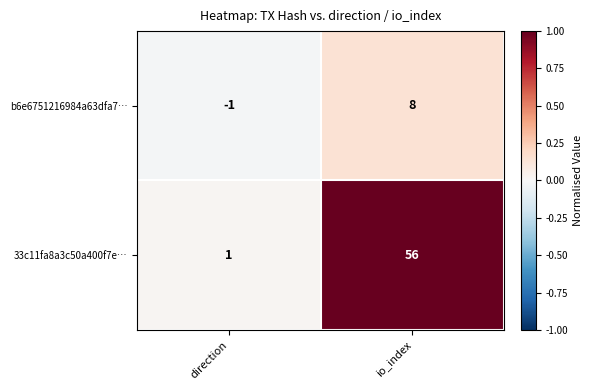

List the series in order of their overall mean, lowest first.

b6e6751216984a63dfa7…, 33c11fa8a3c50a400f7e…